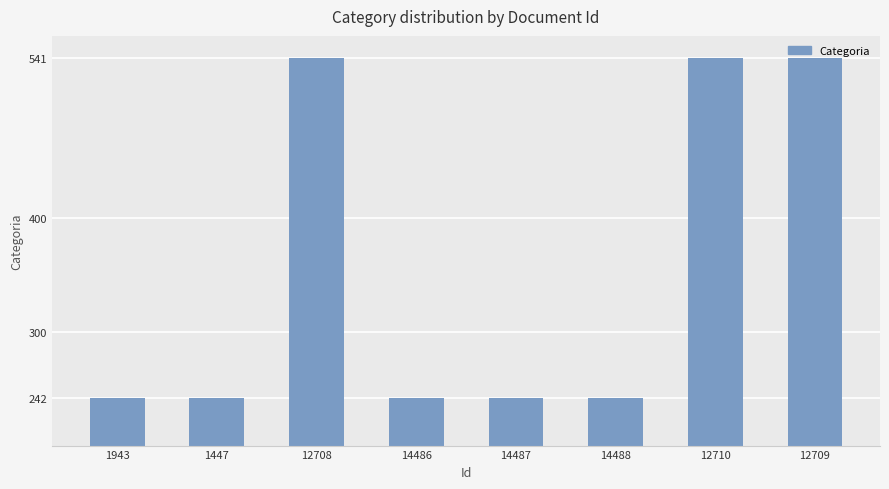

What is the difference between the second highest and second lowest values?

299